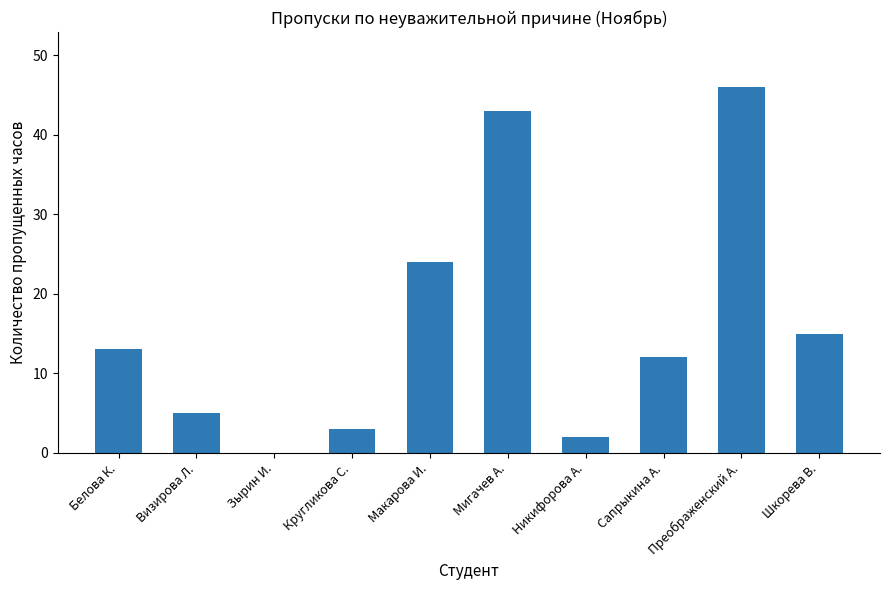

The chart shows a value of 24 at Шкорева В.. True or false?

False